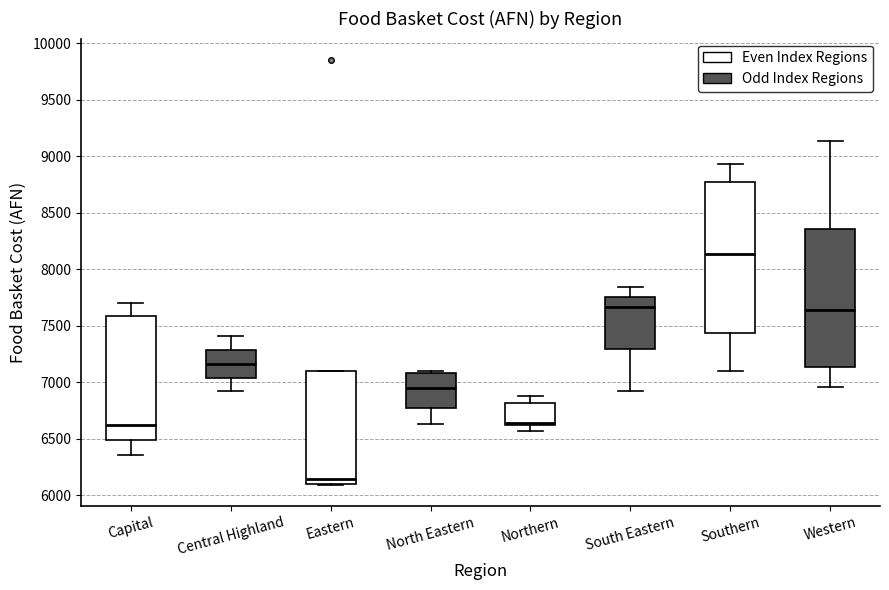

Where does the lower whisker of the box for North Eastern end on the y-axis? The values are not printed on the chart, so give them approximately, as read against the axis.

6650